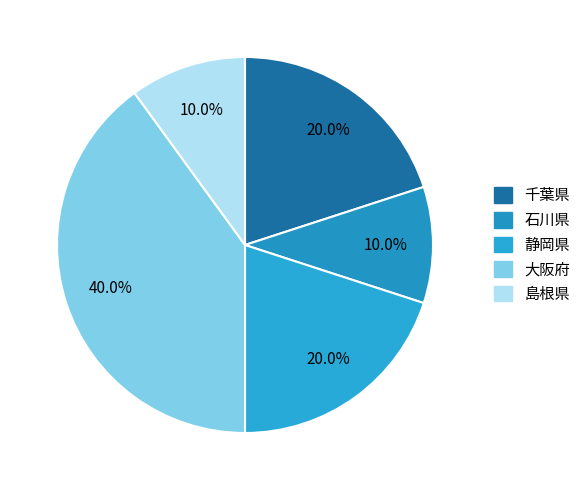

To the nearest percent, what is the difference between the 石川県 and 静岡県 slice percentages?

10%